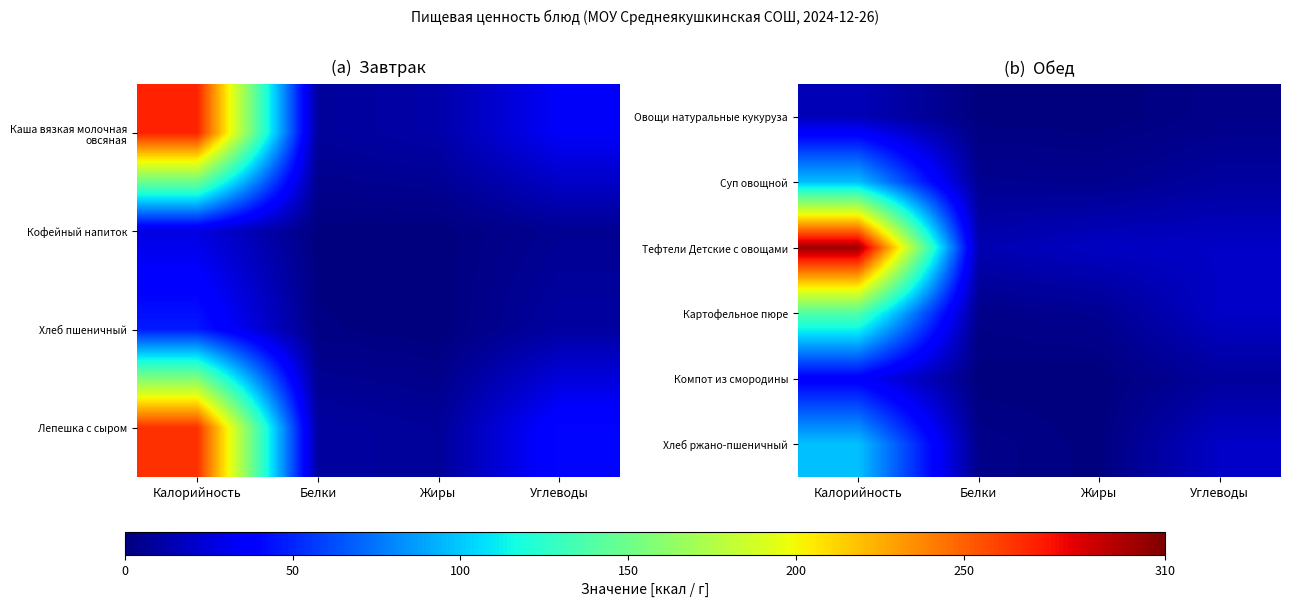

What is the total value across all series at Белки?

26.6